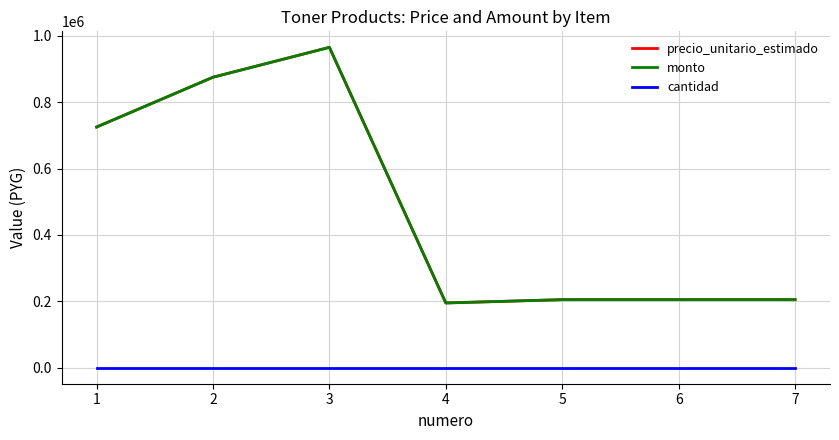

Where is the first local maximum for precio_unitario_estimado?

3